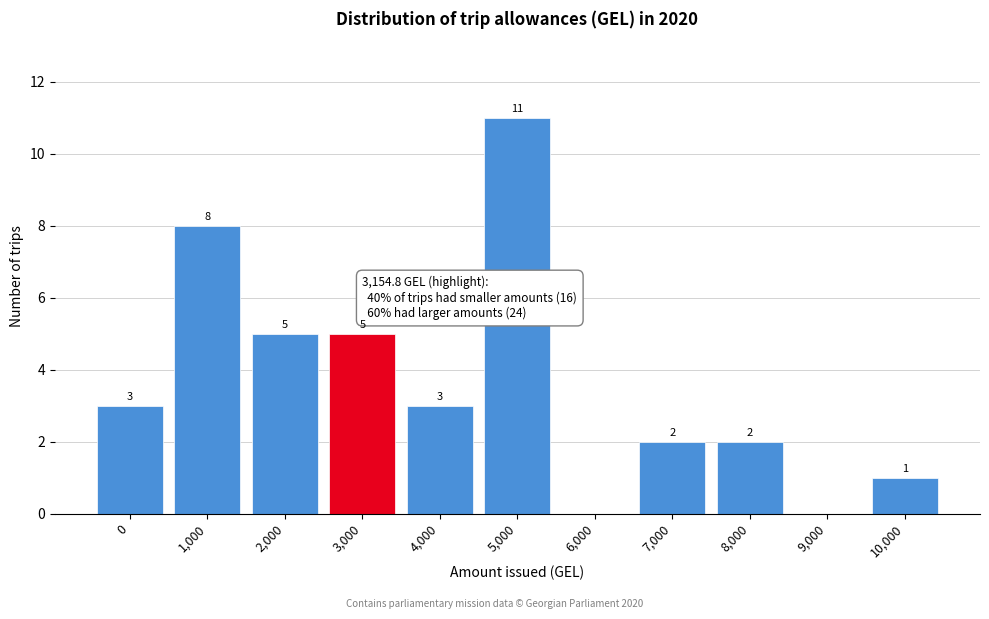

Reading left to right, what are all the values shown in this chart?

0=3	1,000=8	2,000=5	3,000=5	4,000=3	5,000=11	6,000=0	7,000=2	8,000=2	9,000=0	10,000=1